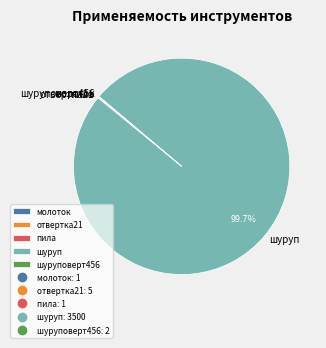

Which slice represents more than half of the pie?

шуруп